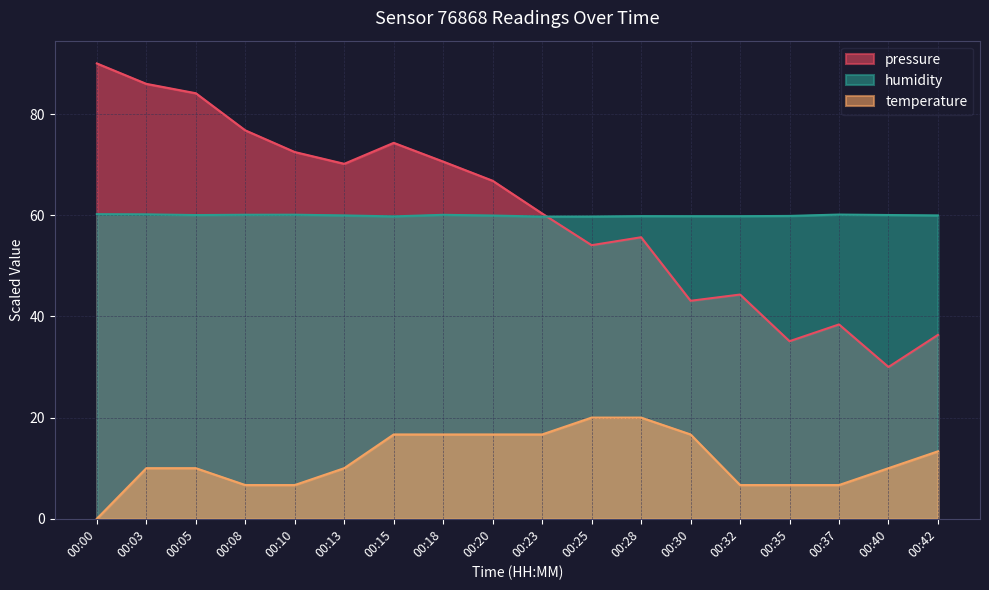

At how many categories does at least one series exceed 68?

8